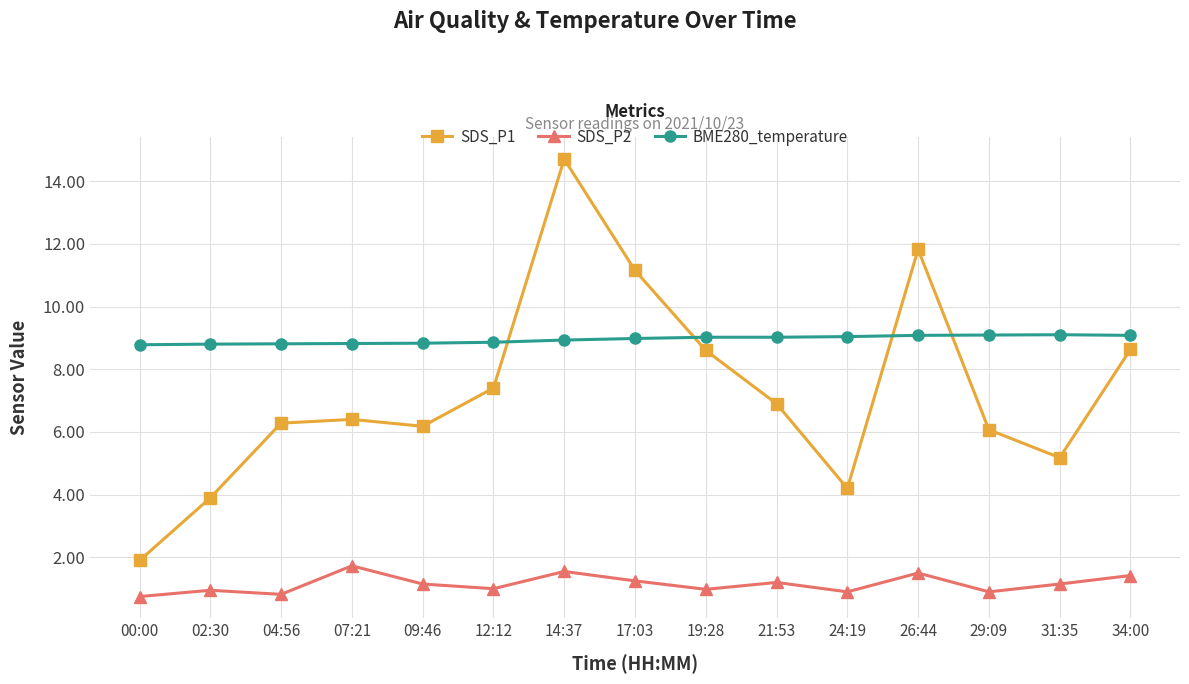

Rank the series by their average value, from highest to lowest.

BME280_temperature, SDS_P1, SDS_P2